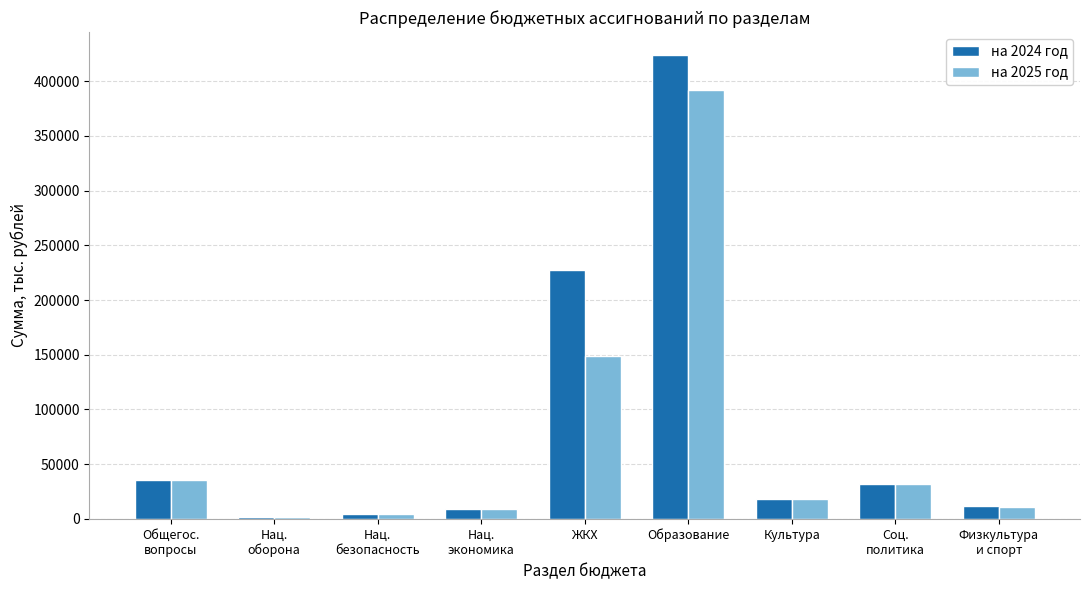

What is the lowest value of the на 2024 год series?

1935.0